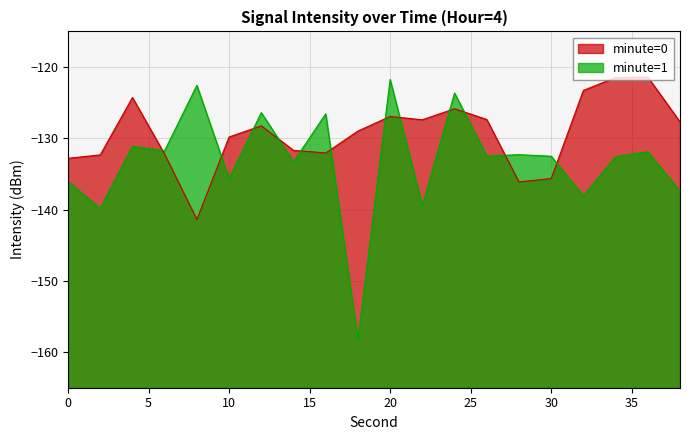

Reading right to left, list all the values displayed in this chart.

minute=0: -127.7	-121.4	-121.5	-123.3	-135.7	-136.1	-127.4	-125.9	-127.4	-126.9	-129.0	-132.1	-131.7	-128.2	-129.8	-141.4	-132.2	-124.3	-132.3	-132.8
minute=1: -137.4	-131.9	-132.6	-138.1	-132.5	-132.3	-132.5	-123.6	-139.4	-121.7	-158.3	-126.6	-133.3	-126.4	-135.7	-122.6	-131.7	-131.1	-139.8	-136.1